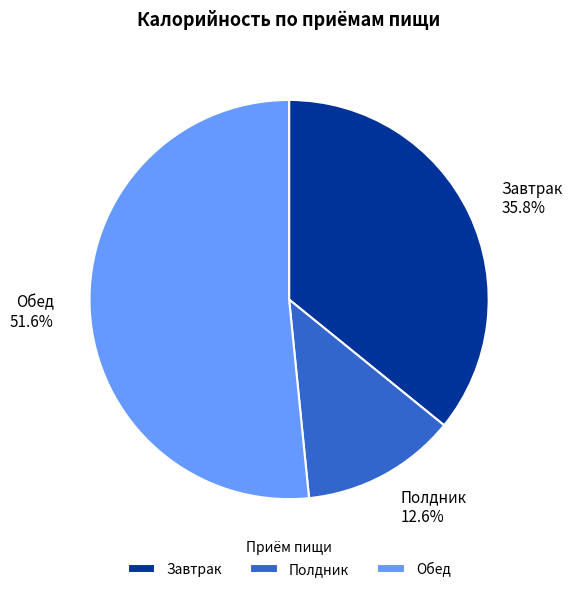

True or false: Завтрак accounts for 46% of the total.

False